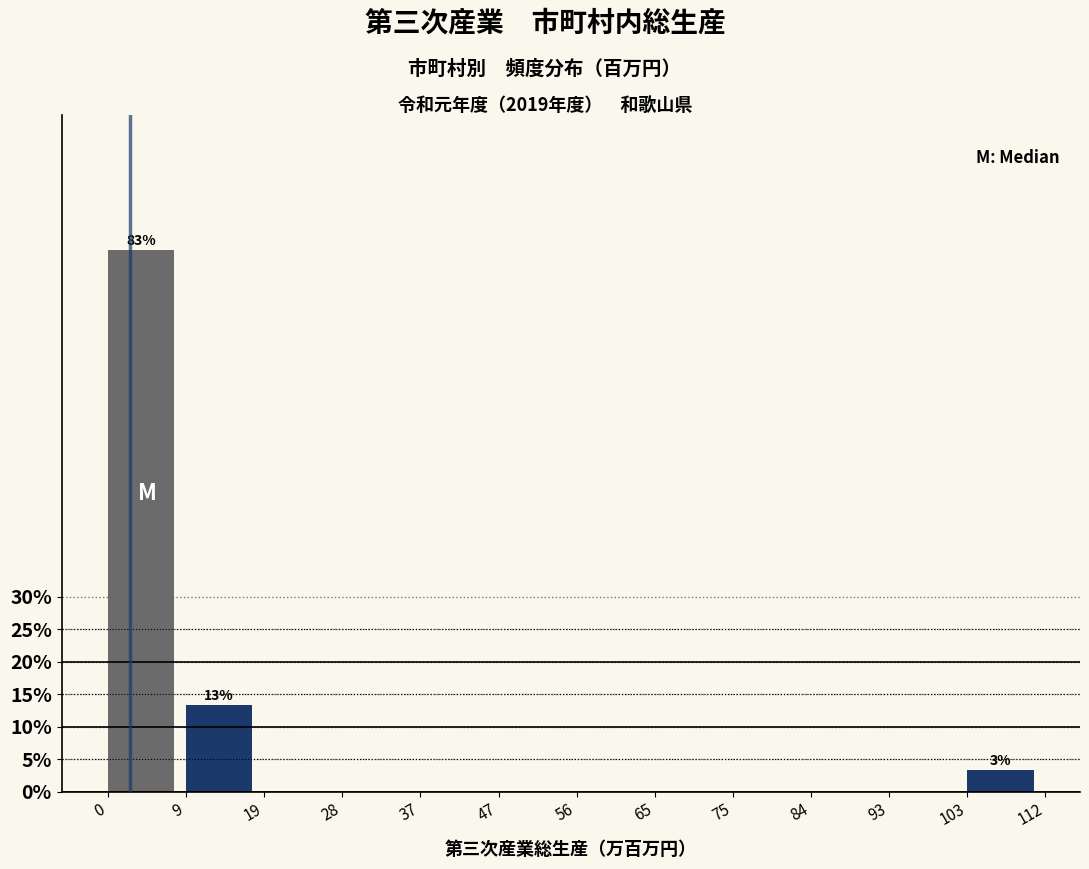

Reading left to right, what are all the values shown in this chart?

0=83.3	9=13.3	19=0.0	28=0.0	37=0.0	47=0.0	56=0.0	65=0.0	75=0.0	84=0.0	93=0.0	103=3.3